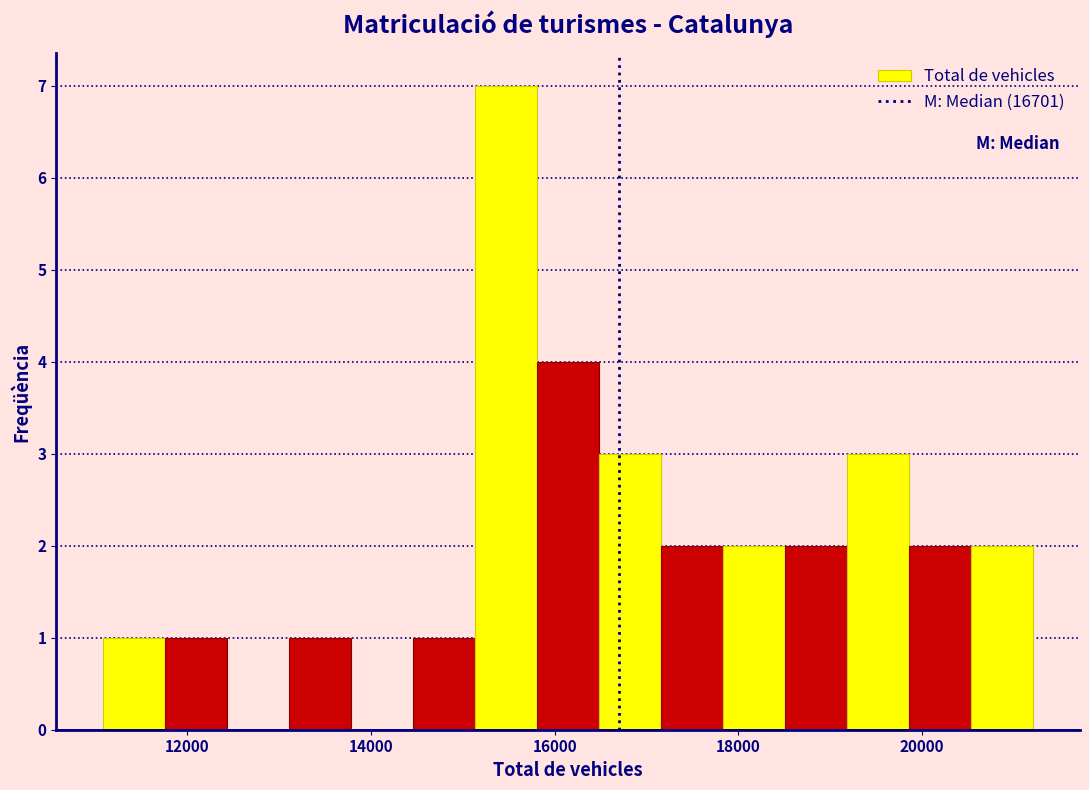

Read against the x-axis, roughly where is the centre of the tallest bar?

15400